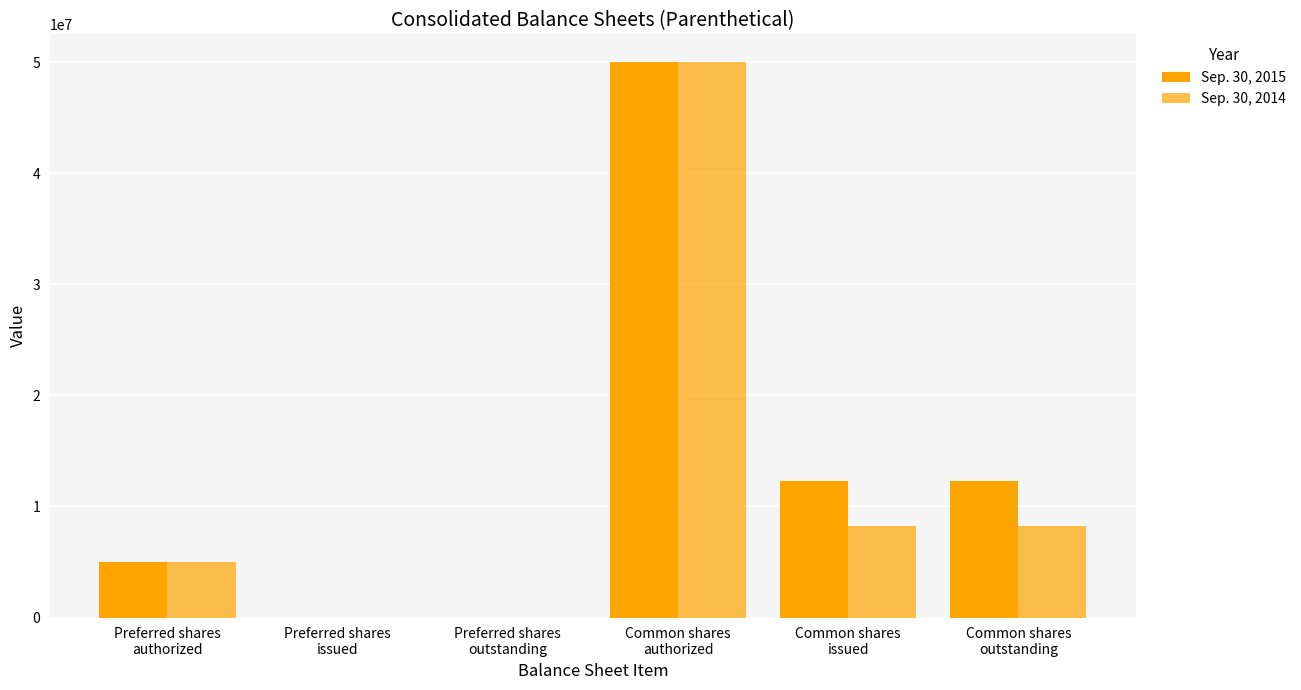

Which series has the largest range (max minus min)?

Sep. 30, 2015